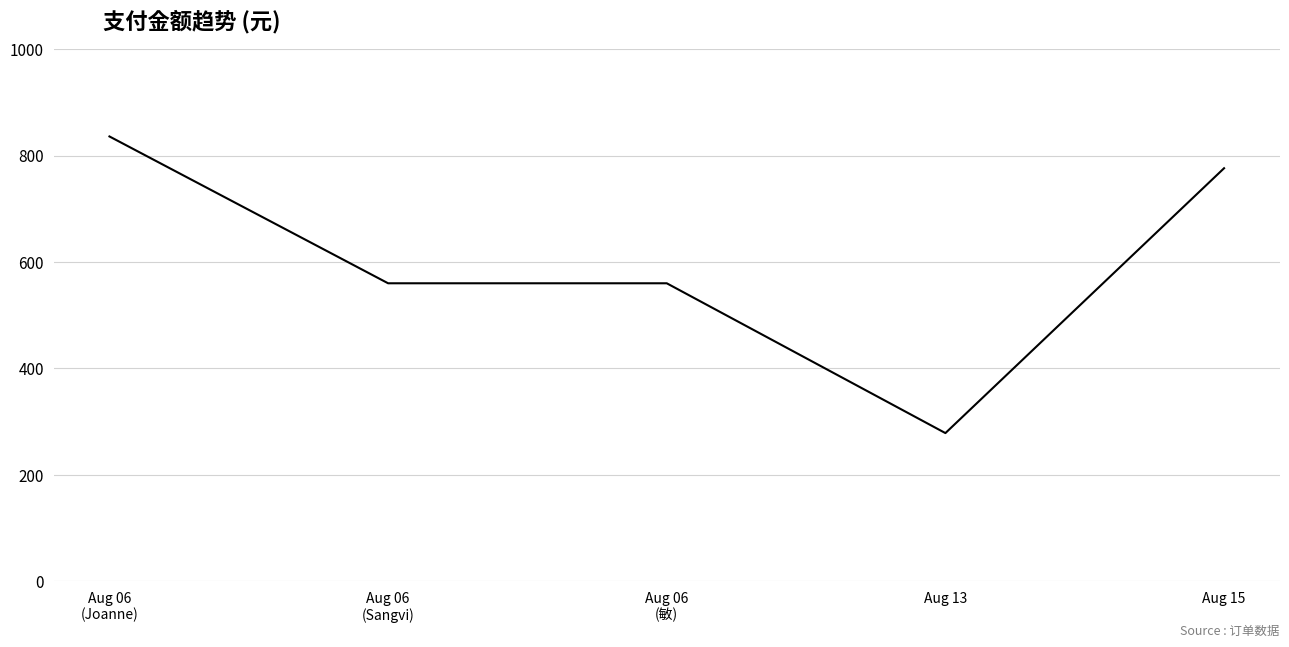

The value at Aug 06
(Sangvi) is 850.3. True or false?

False